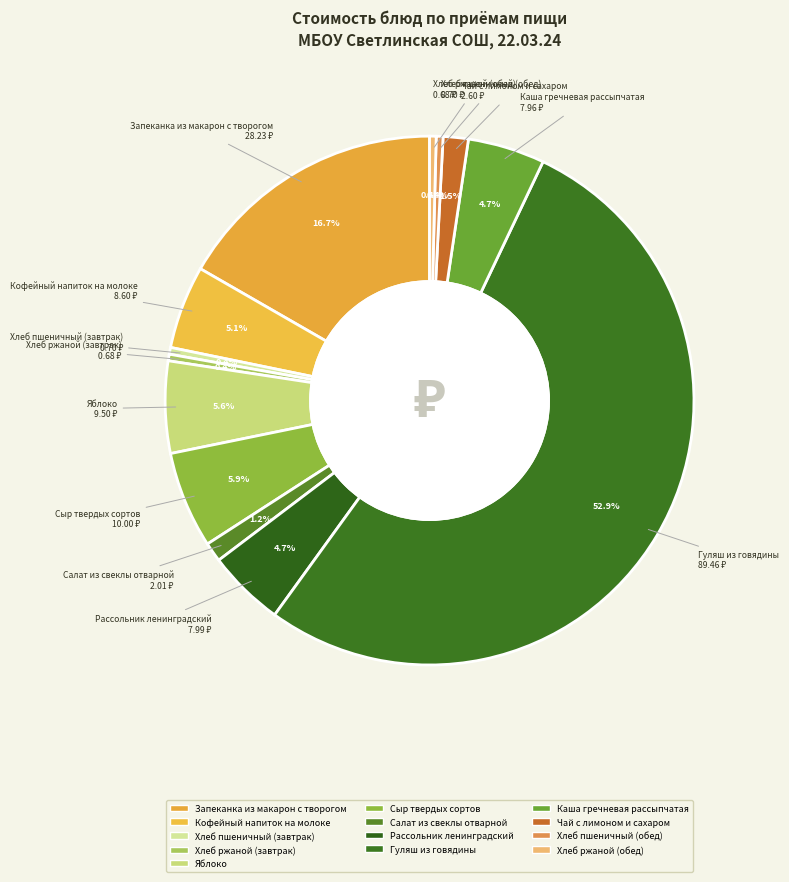

Count the number of slices in the pie.

13